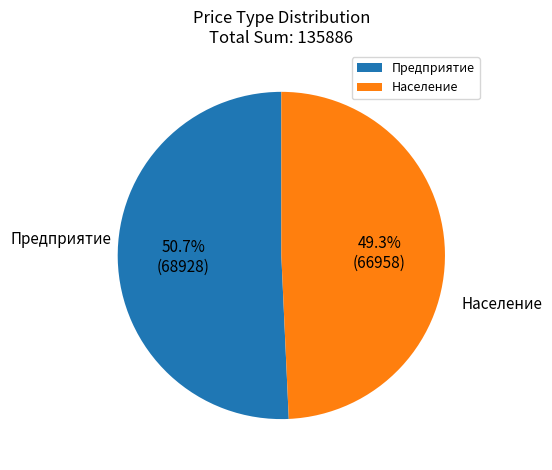

Which category has the smallest portion of the pie?

Население